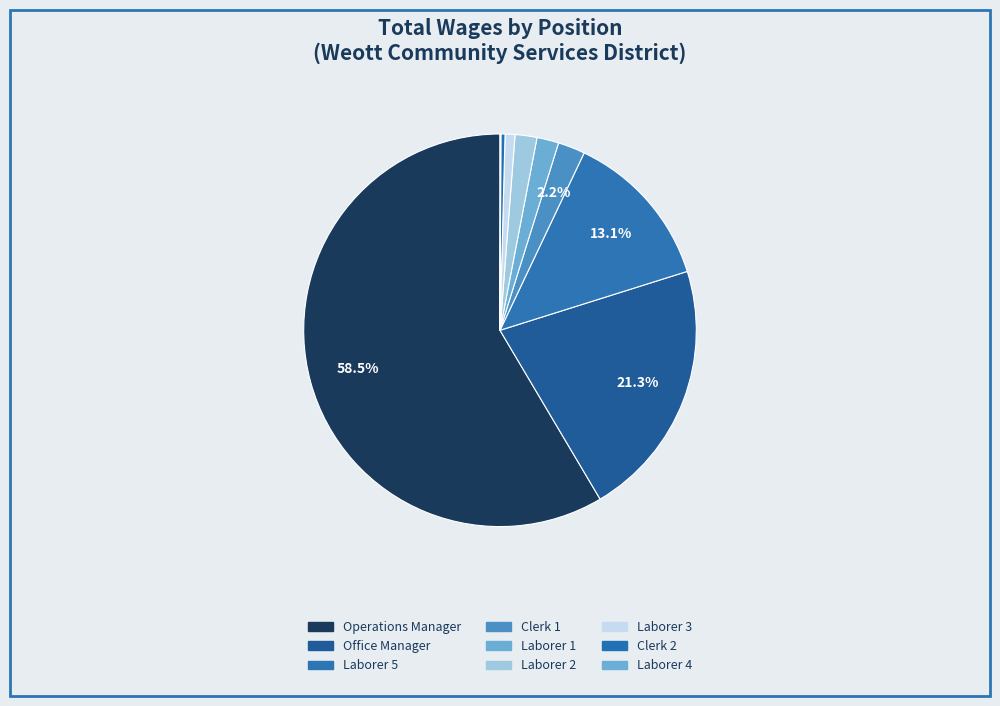

To the nearest percent, what percentage of the pie is Clerk 1?

2%